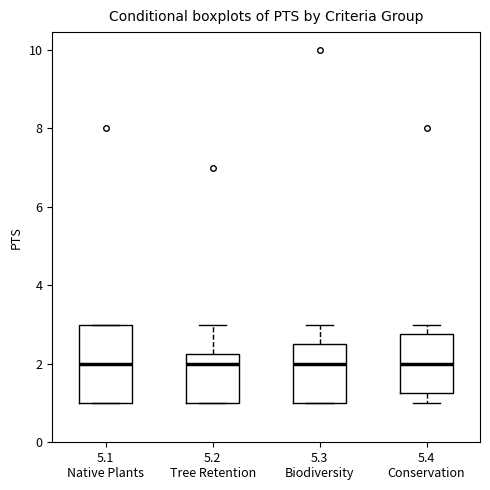

Reading left to right, transcribe this box plot: for each box, give where its median line is, the range the box spans, and where its two whiskers end, as read against the y-axis. The values are not printed on the chart, so give them approximately, as read against the axis.

5.1 Native Plants: median 2.0, box 1.0 to 3.0, whiskers 1.0 to 3.0
5.2 Tree Retention: median 2.0, box 1.0 to 2.2, whiskers 1.0 to 3.0
5.3 Biodiversity: median 2.0, box 1.0 to 2.6, whiskers 1.0 to 3.0
5.4 Conservation: median 2.0, box 1.2 to 2.8, whiskers 1.0 to 3.0